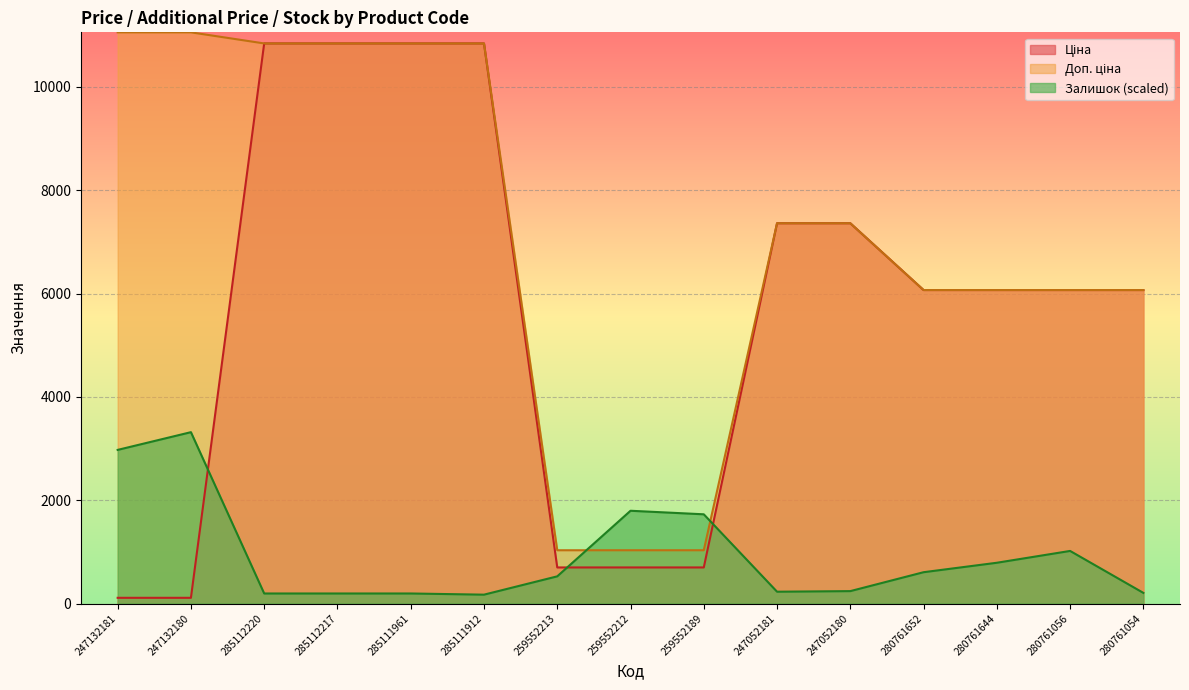

What is the approximate value of Доп. ціна at 285112220?

10840.1